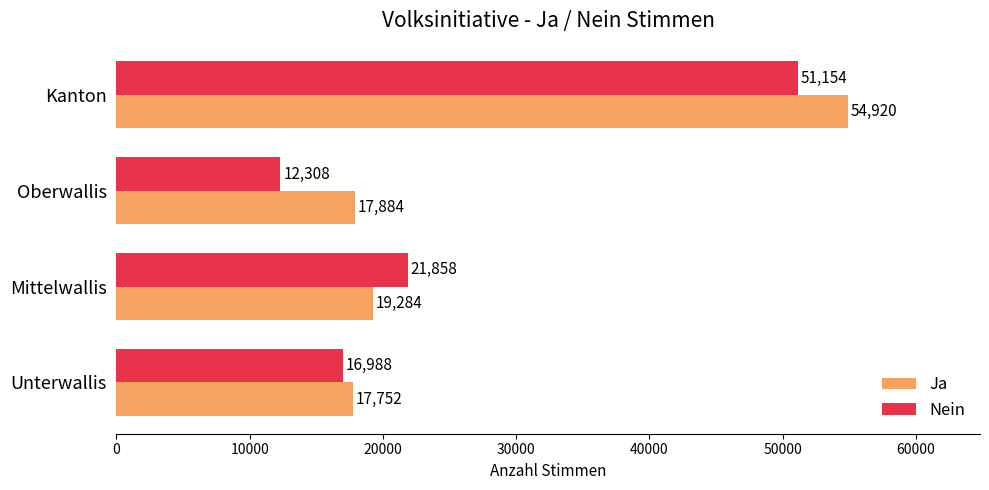

At which category is the sum across all series the highest?

Kanton